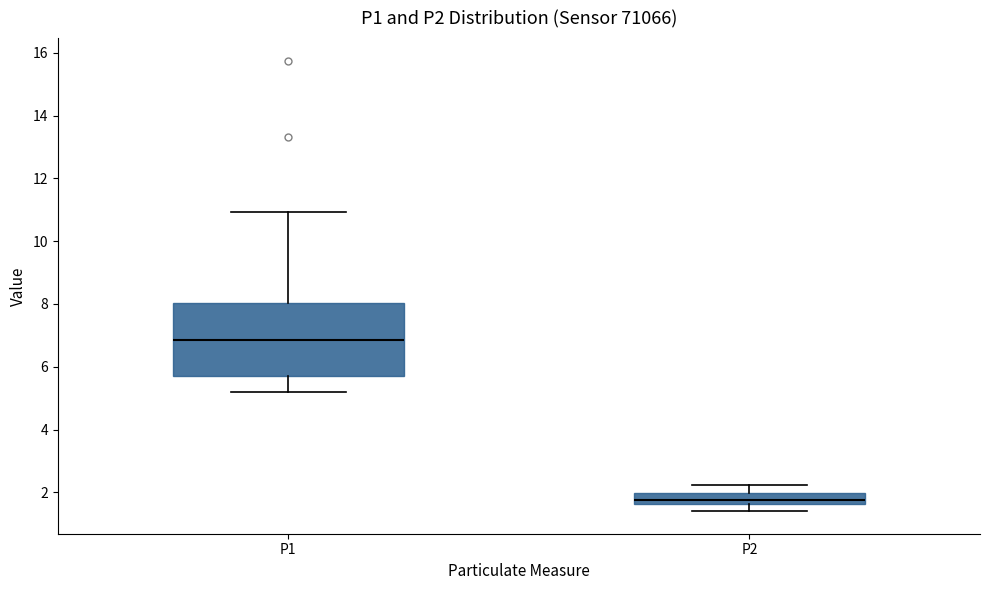

Reading left to right, transcribe this box plot: for each box, give where its median line is, the range the box spans, and where its two whiskers end, as read against the y-axis. The values are not printed on the chart, so give them approximately, as read against the axis.

P1: median 6.8, box 5.8 to 8.0, whiskers 5.2 to 11.0
P2: median 1.8, box 1.6 to 2.0, whiskers 1.4 to 2.2